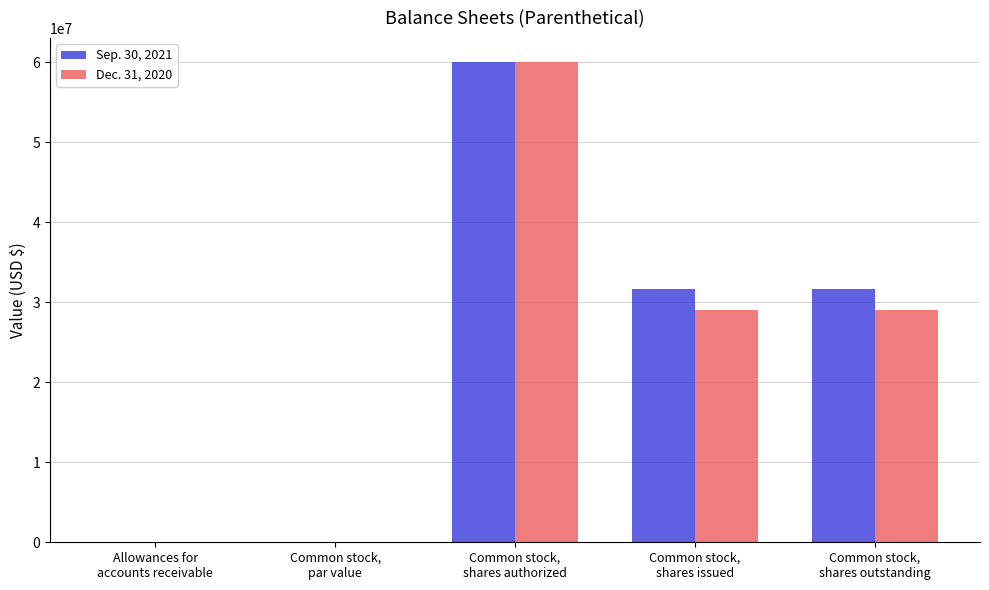

What is the highest value of the Dec. 31, 2020 series?

60000000.0